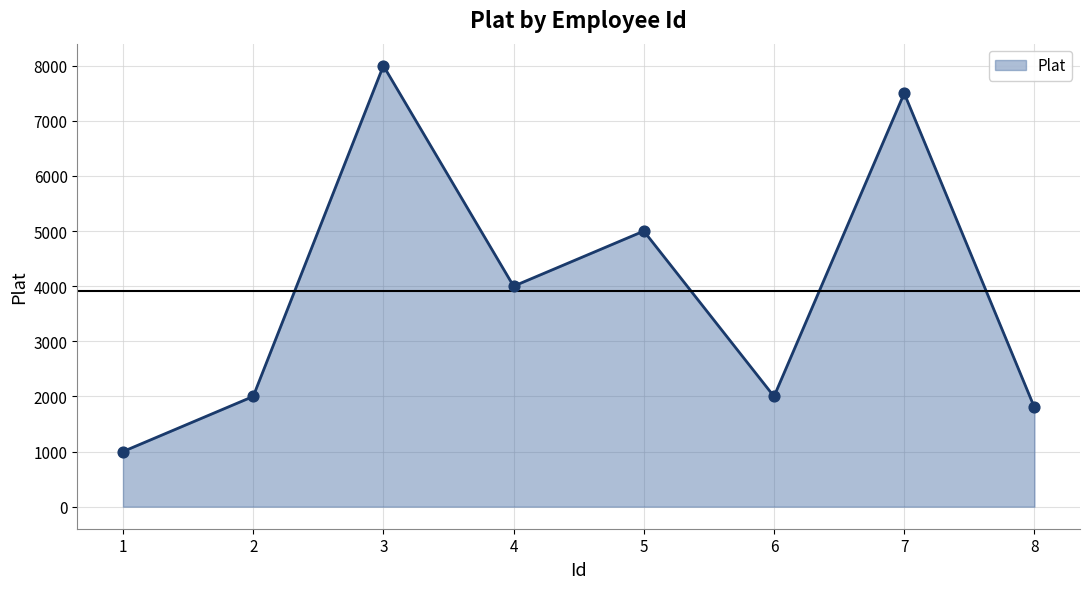

Between 7 and 4, which is larger?

7